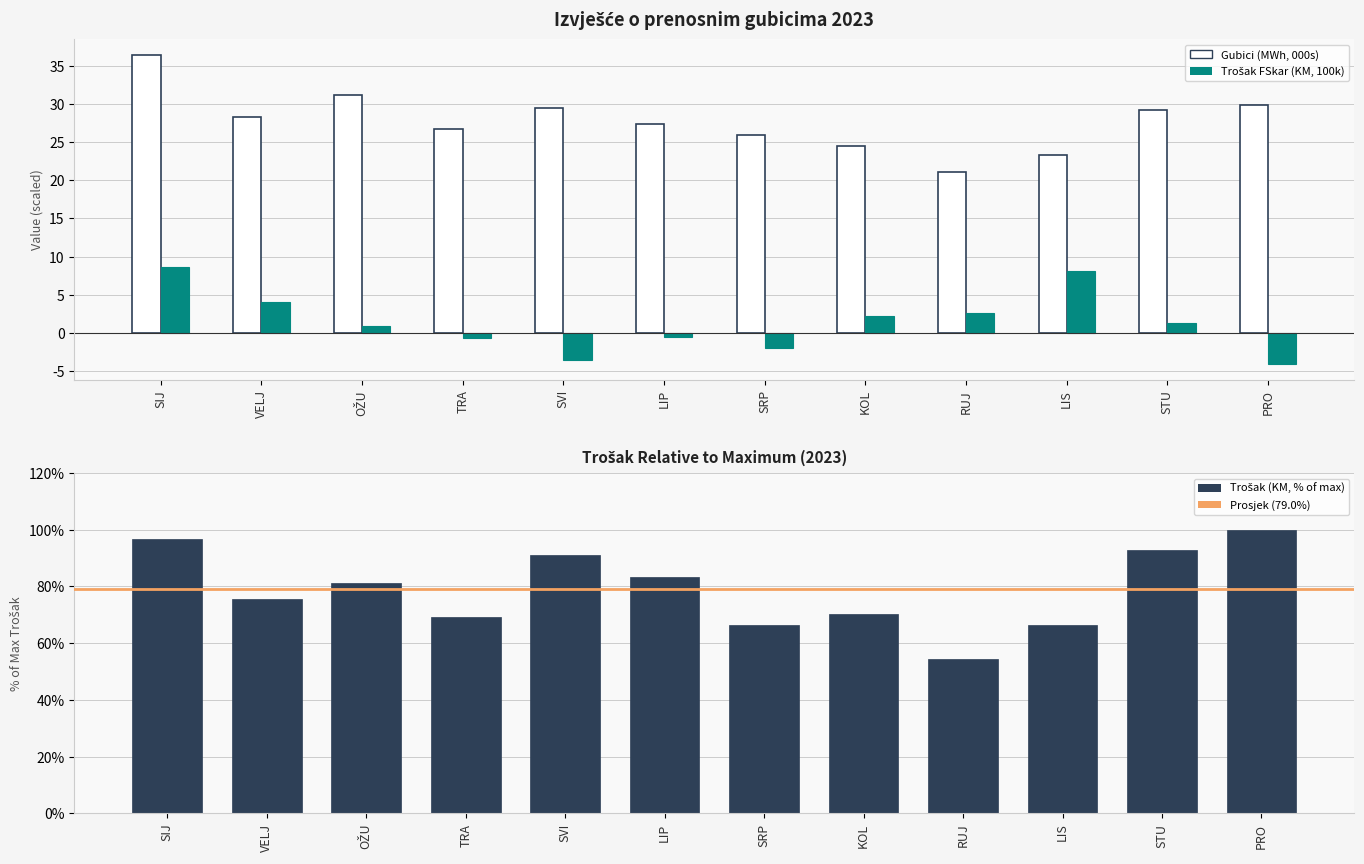

At which category is the sum across all series the highest?

SIJ